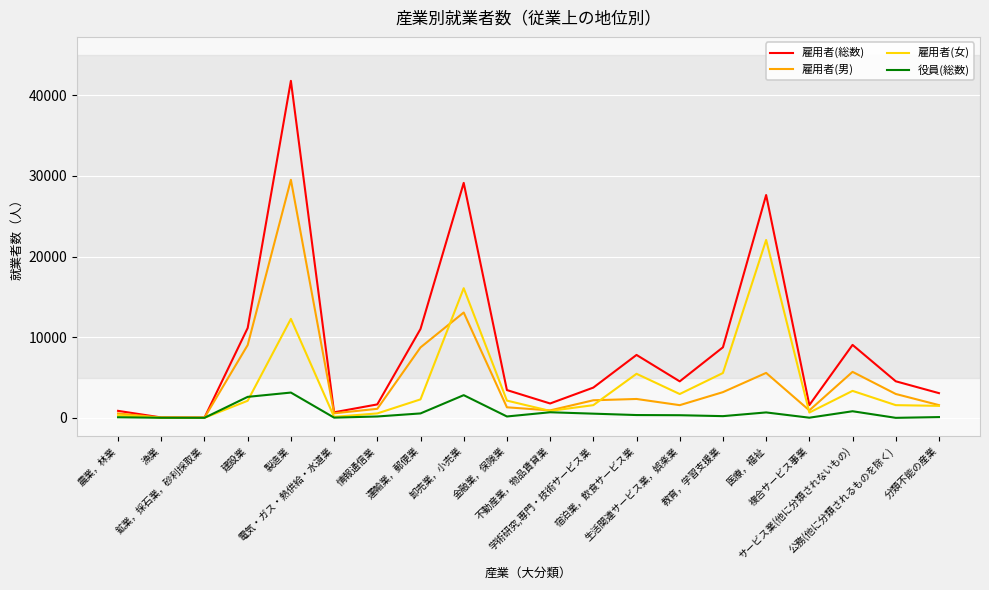

Which series has the largest total across all categories?

雇用者(総数)